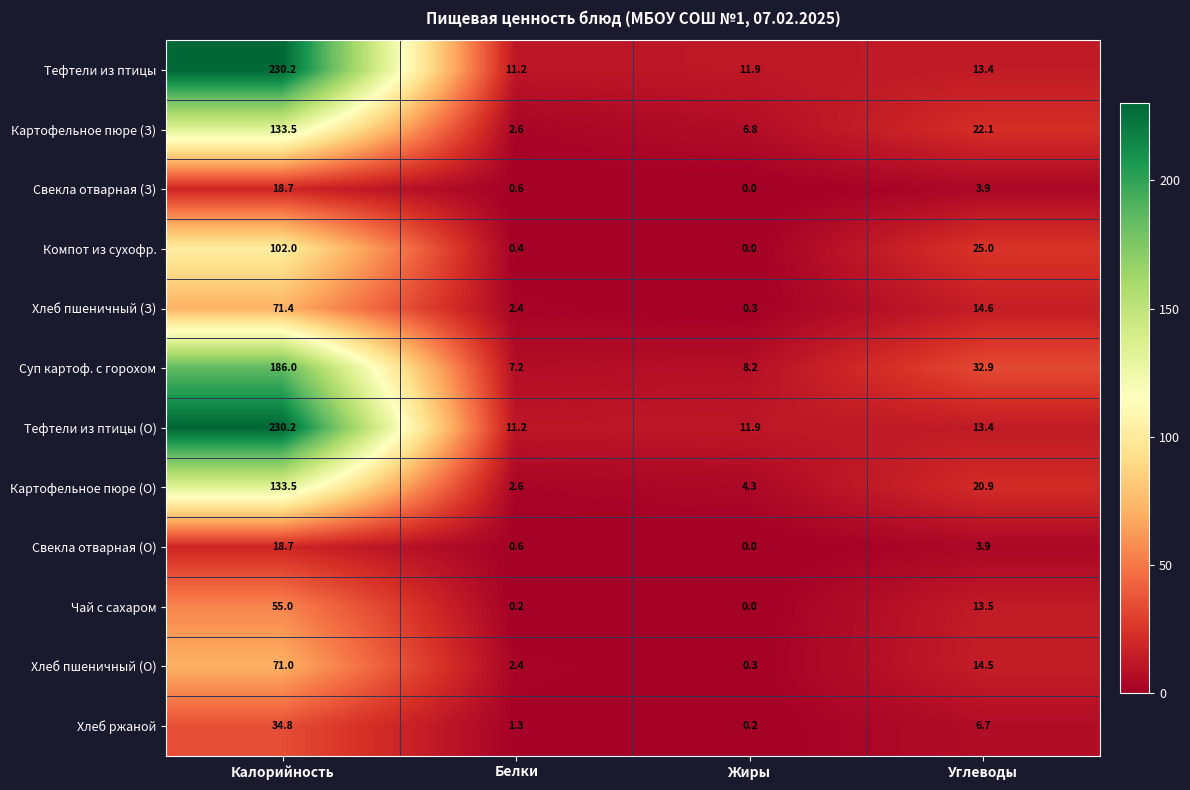

List the labels in order of Свекла отварная (З) value, smallest first.

Жиры, Белки, Углеводы, Калорийность